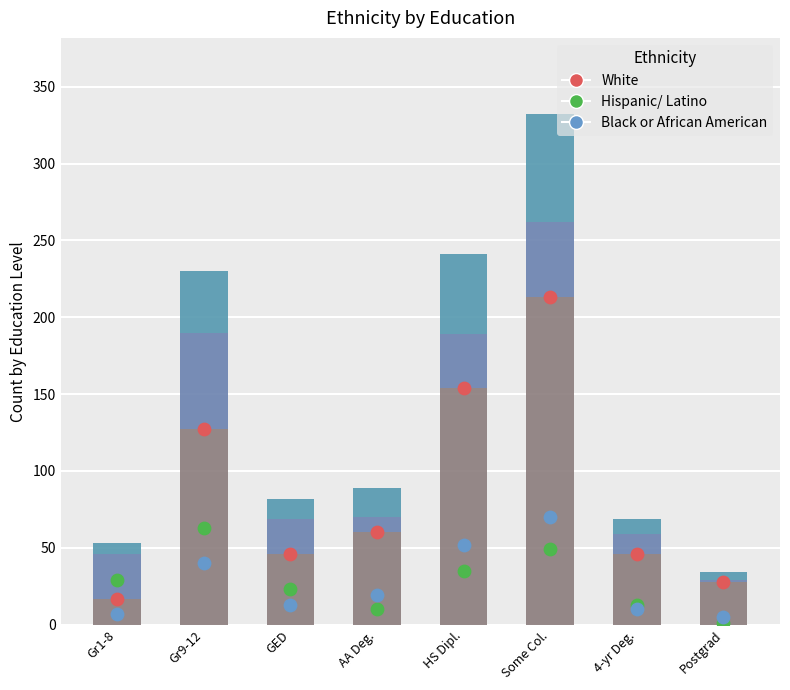

Is the value of Black or African American at Gr1-8 greater than the value of Hispanic/ Latino at Gr1-8?

No